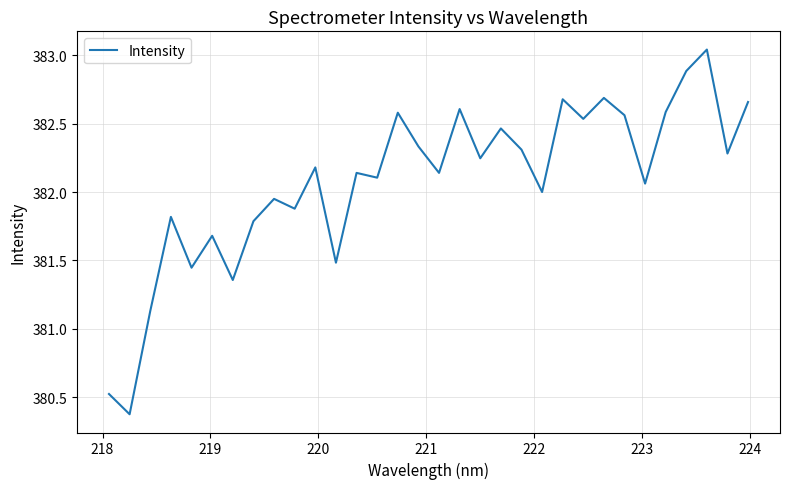

What is the minimum value shown in the chart?

380.4